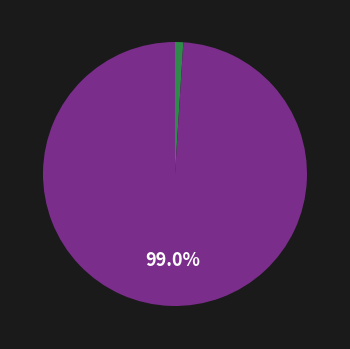

Is there a majority slice in this chart?

Yes